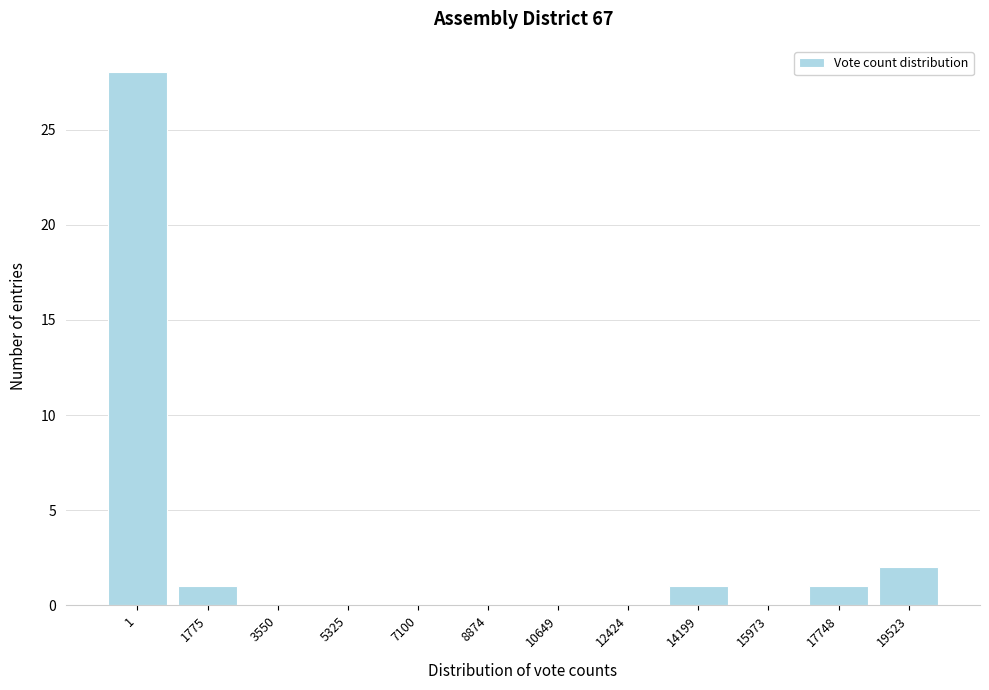

Reading left to right, list all the values displayed in this chart.

1=28	1775=1	3550=0	5325=0	7100=0	8874=0	10649=0	12424=0	14199=1	15973=0	17748=1	19523=2